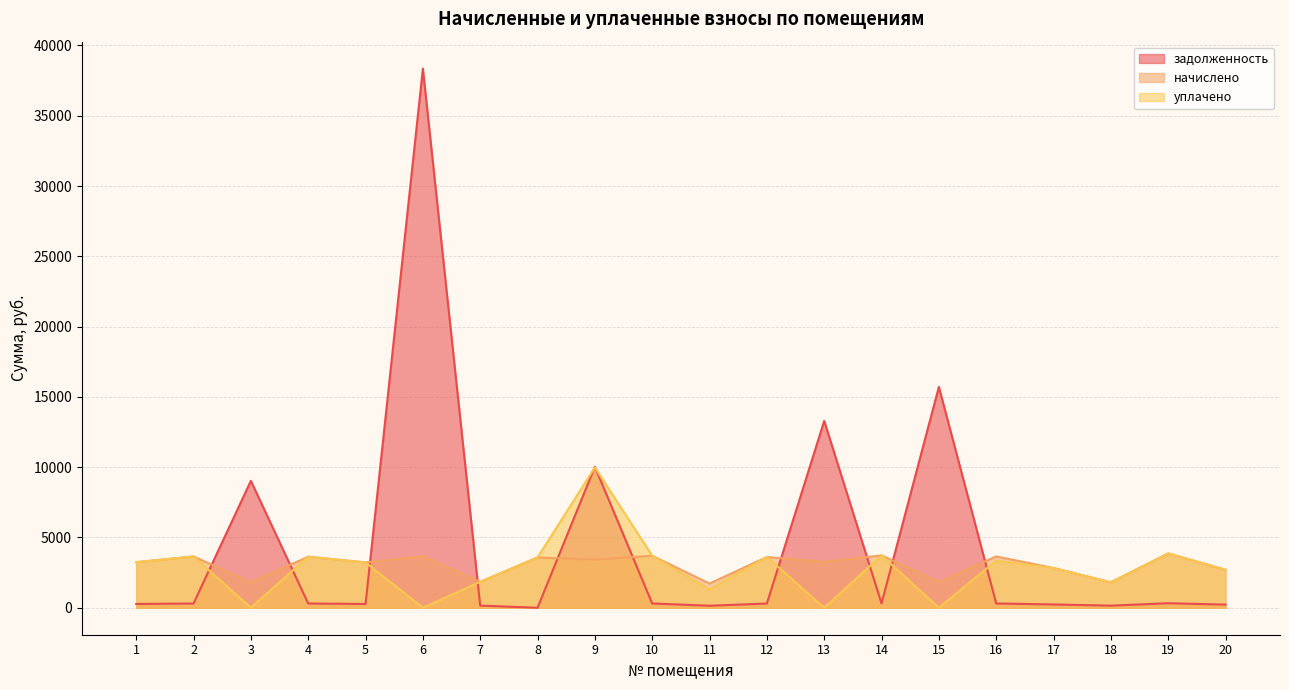

Between 10 and 20, which series saw the biggest shift?

уплачено